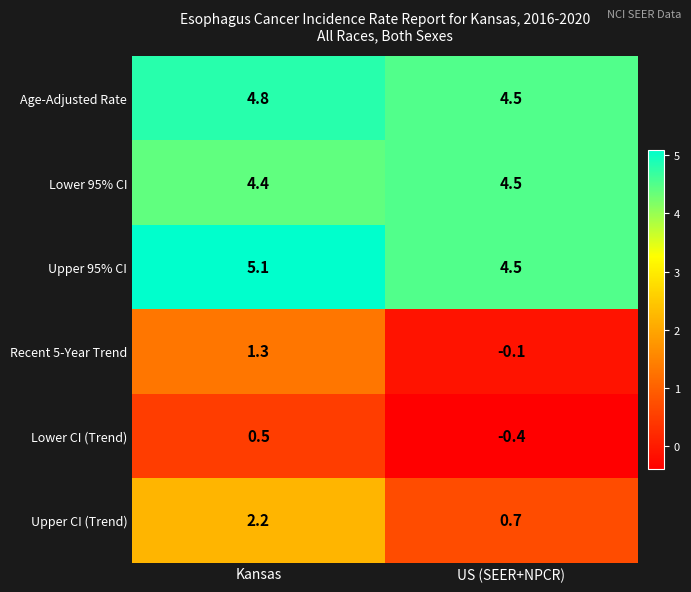

List the series in order of their peak value, highest first.

Upper 95% CI, Age-Adjusted Rate, Lower 95% CI, Upper CI (Trend), Recent 5-Year Trend, Lower CI (Trend)